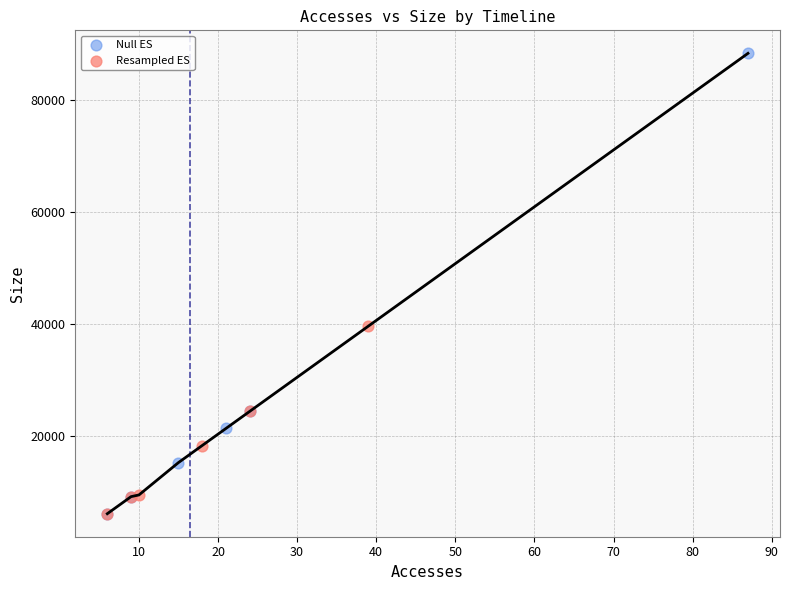

What are all the series names shown in the legend?

Null ES, Resampled ES